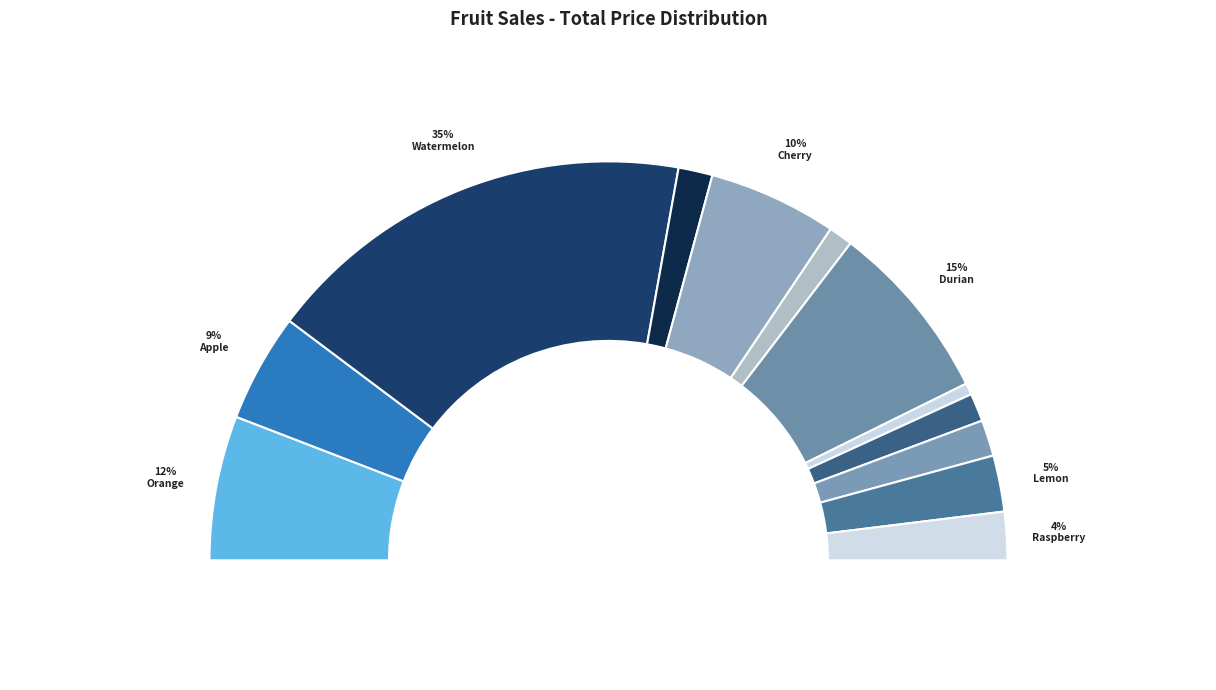

How many segments does this pie chart have?

12